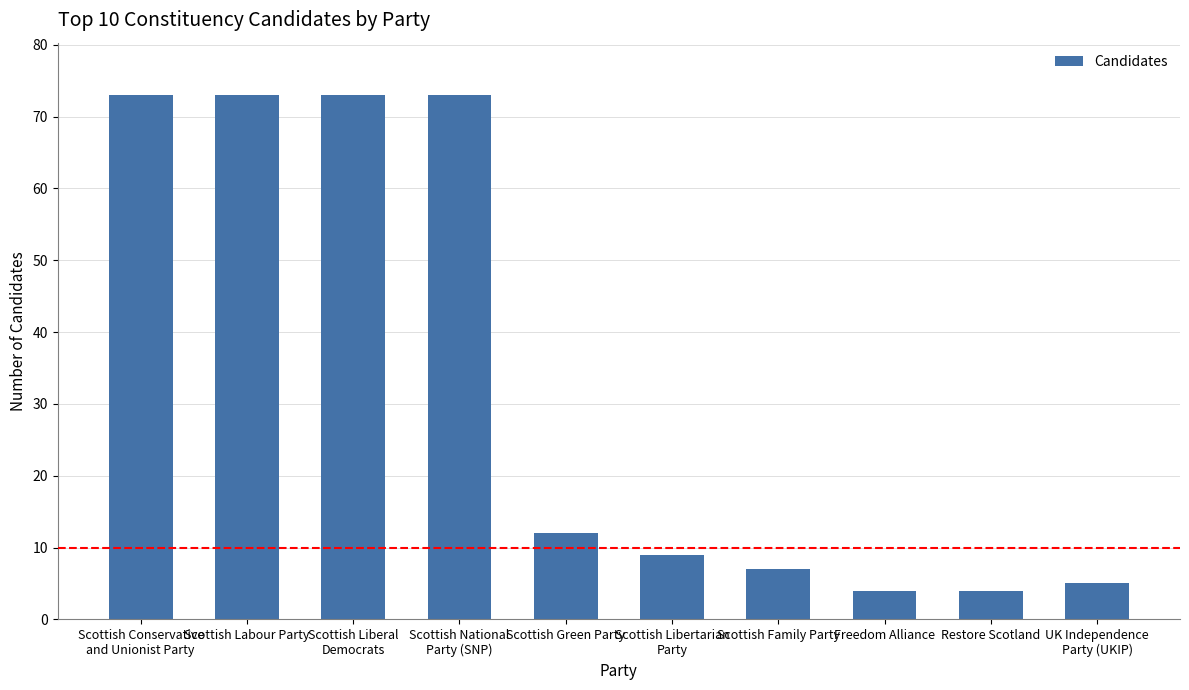

How many bars are there in total?

10